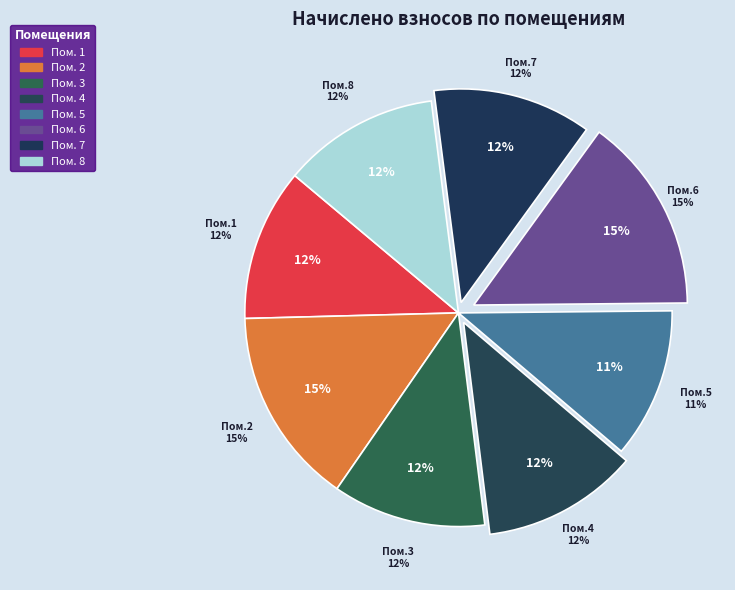

To the nearest percent, what percentage of the pie is 5?

11%